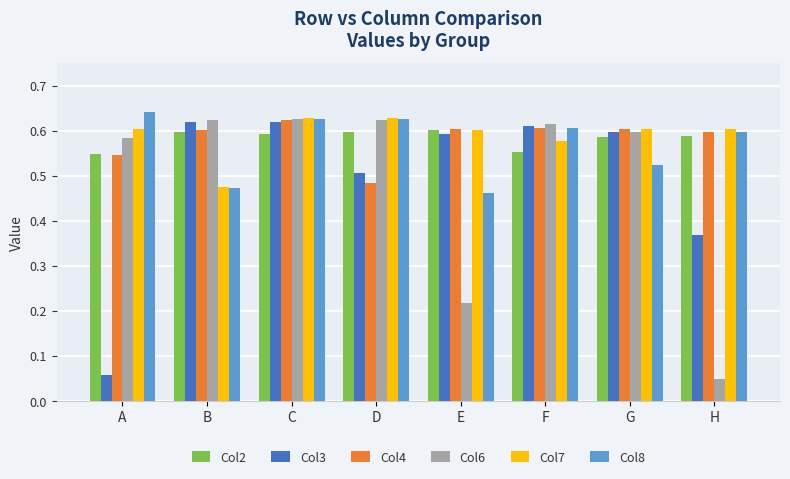

Count the Col8 values in the range 0 to 1.

8